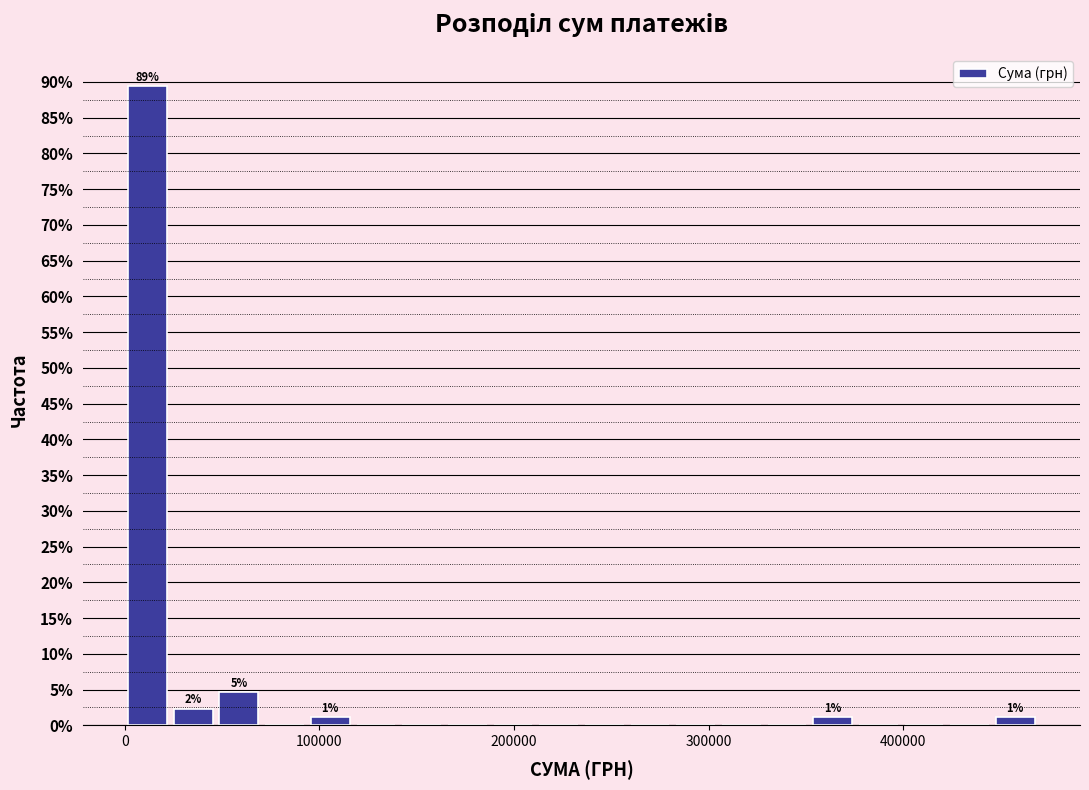

Read against the x-axis, roughly where is the centre of the tallest bar?

10000